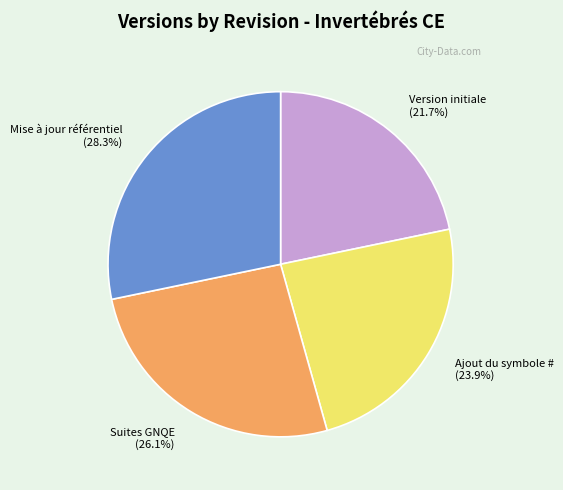

How much of the chart is everything except Ajout du symbole #?

76.1%